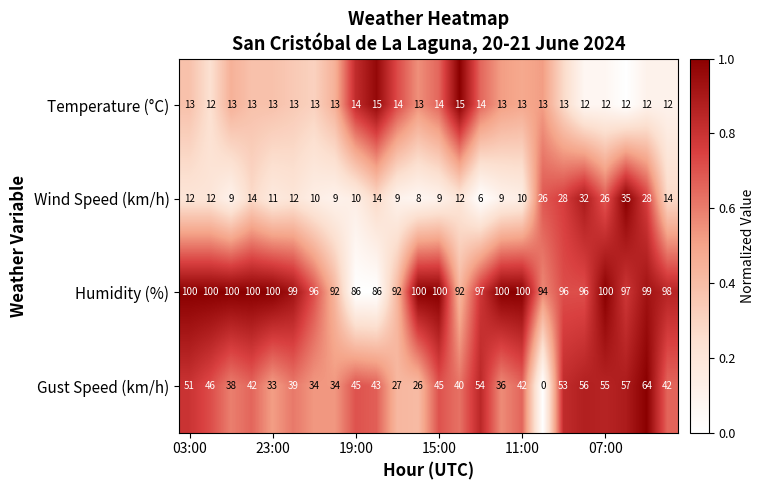

Which series has the largest total across all categories?

Humidity (%)